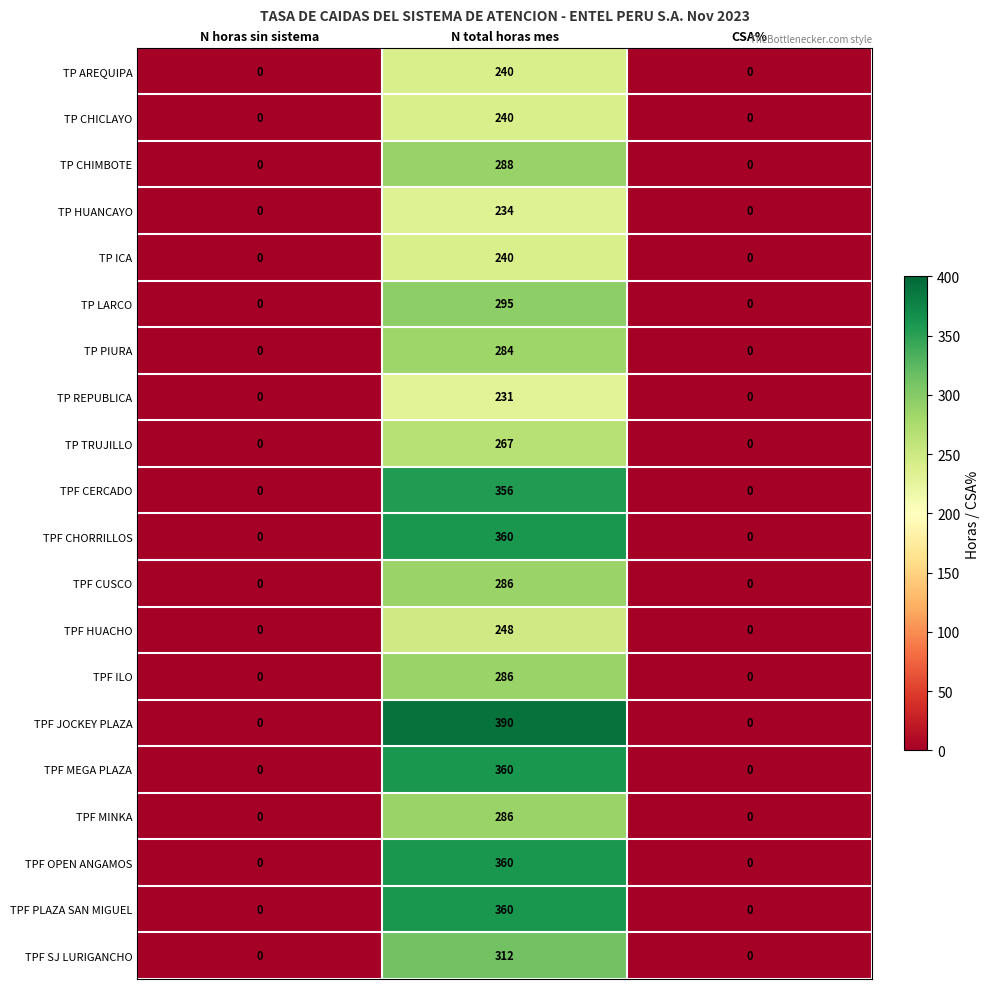

What is the spread (max minus min) of values at N total horas mes?

159